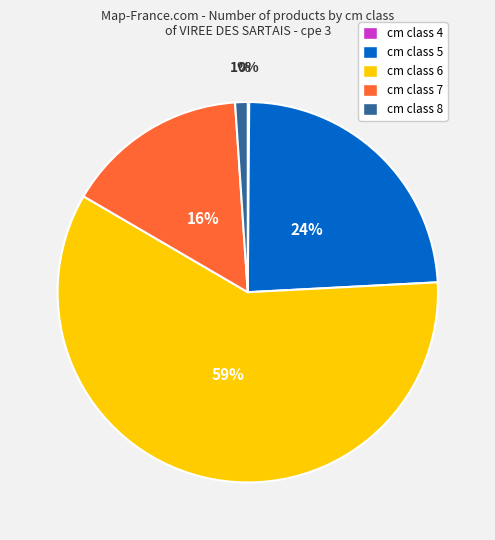

To the nearest percent, what is the difference between the largest and smallest slice percentages?

59%